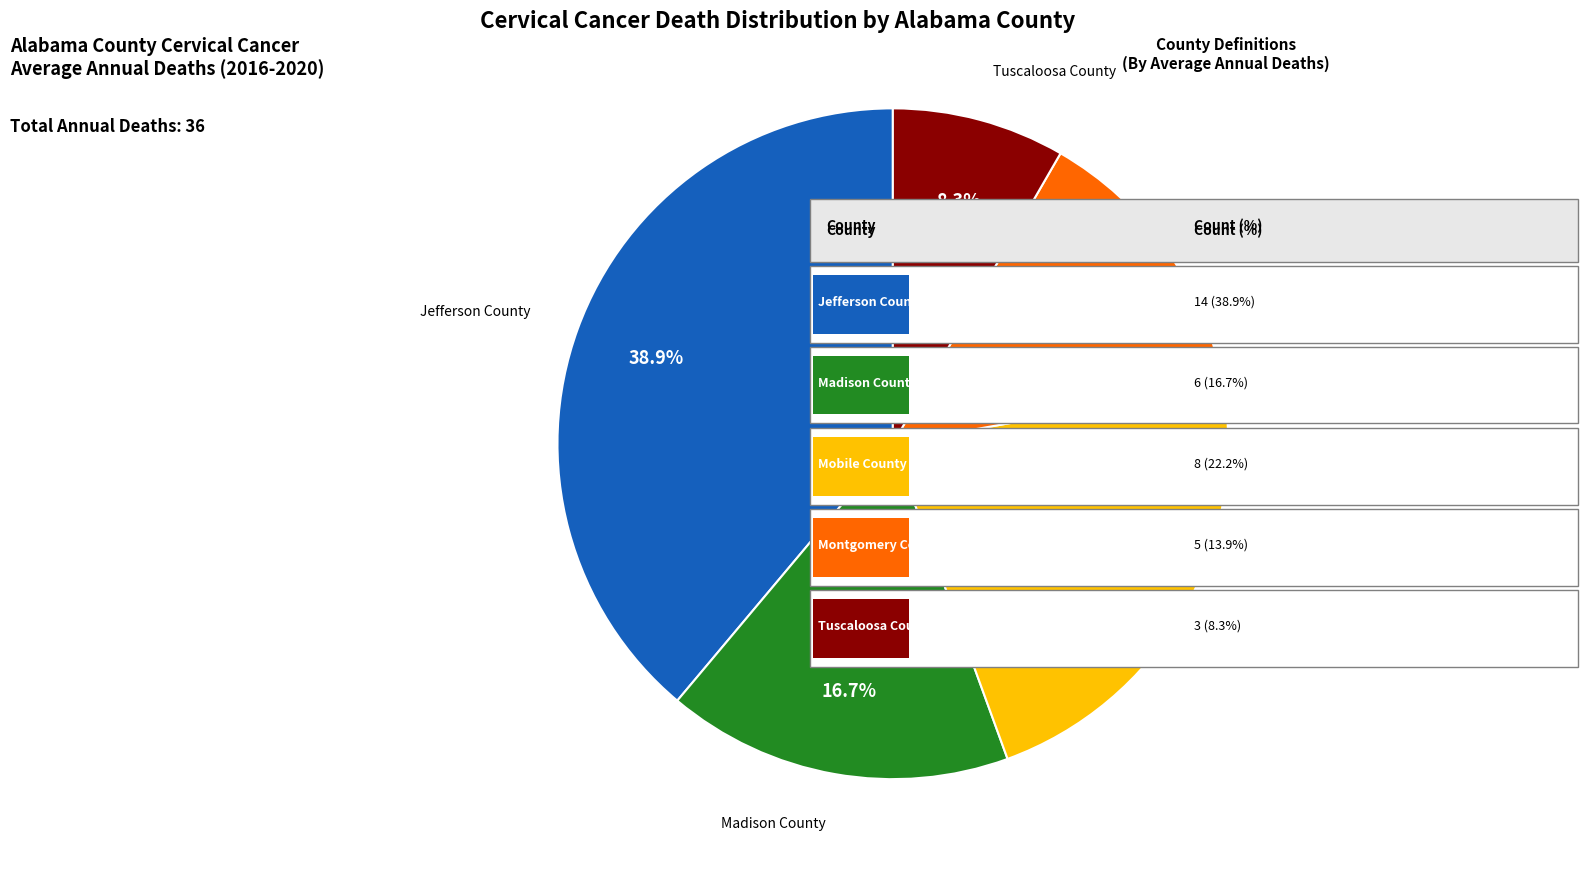

Is there a majority slice in this chart?

No